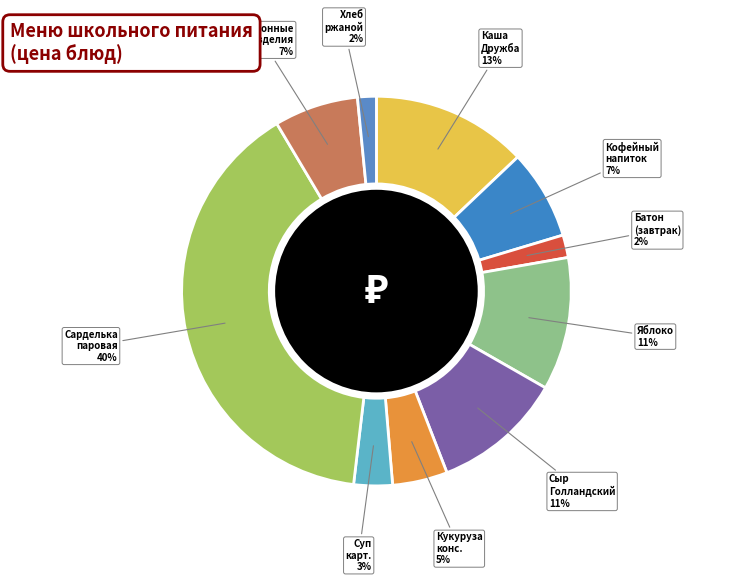

To the nearest percent, what percentage of the pie is Суп карт. 3%?

3%